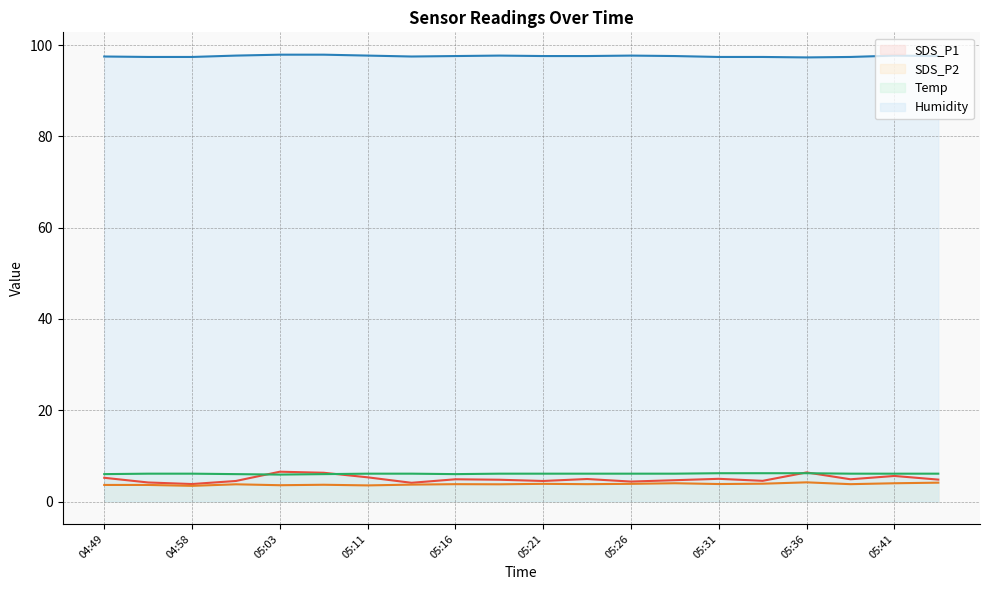

What value does the SDS_P2 series have at 05:34?

3.9